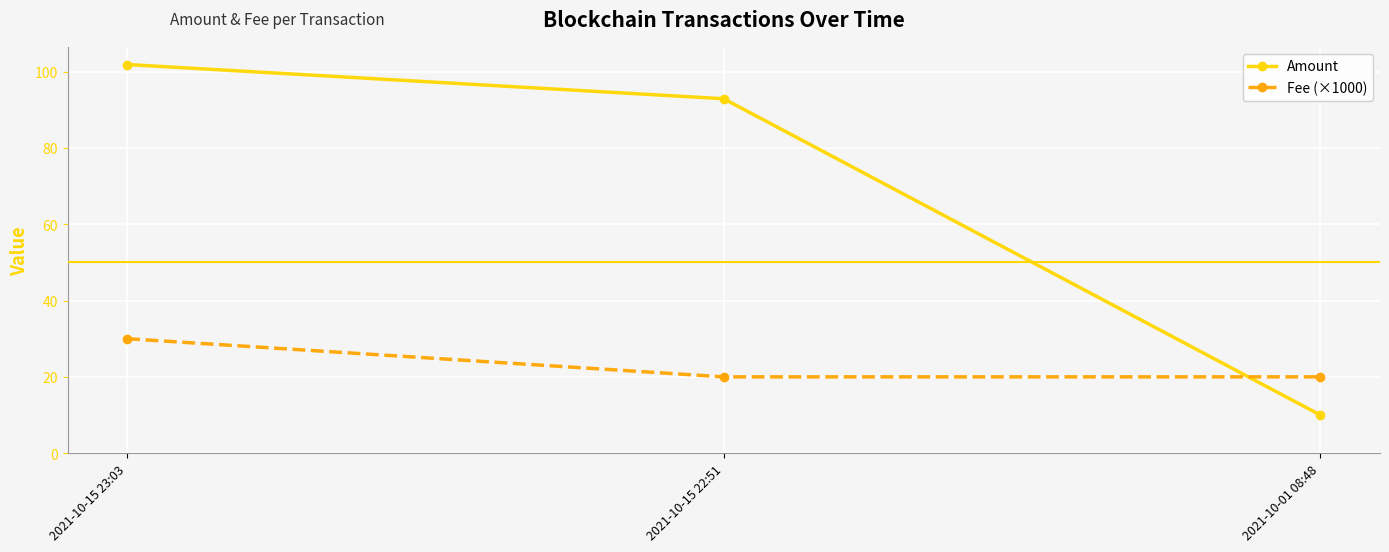

Rank the series at 2021-10-15 22:51 from lowest to highest value.

Fee (×1000), Amount